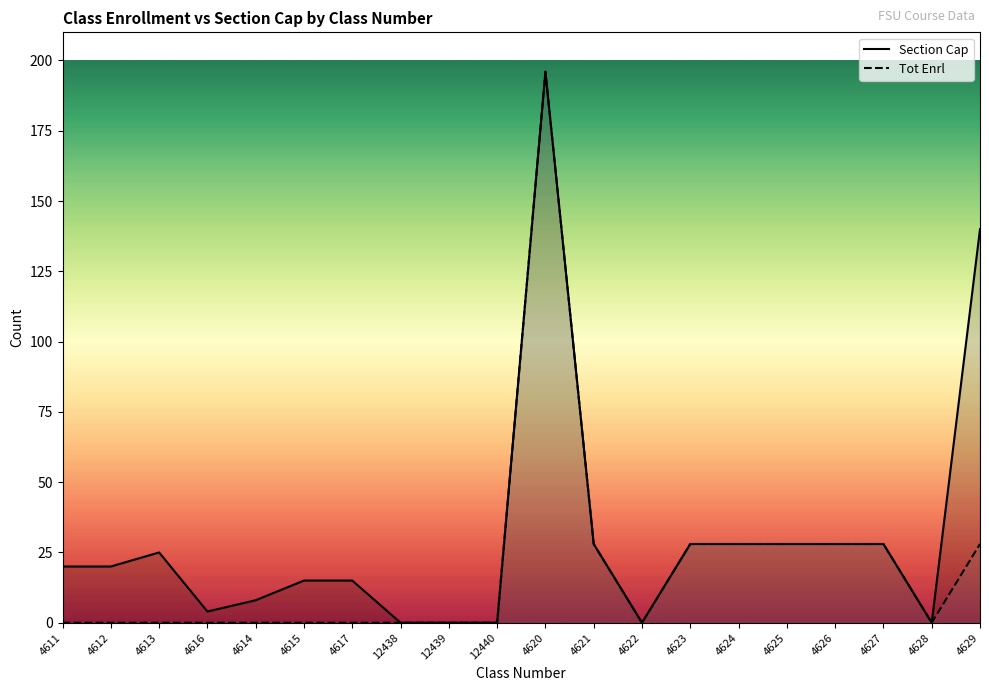

The value of Tot Enrl at 4629 is 28. True or false?

True